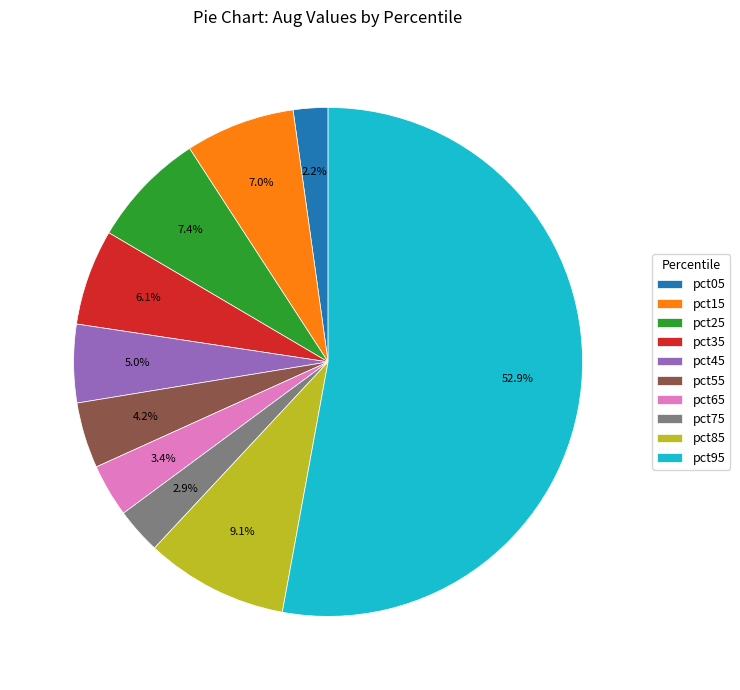

To the nearest percent, what is the difference between the largest and smallest slice percentages?

51%